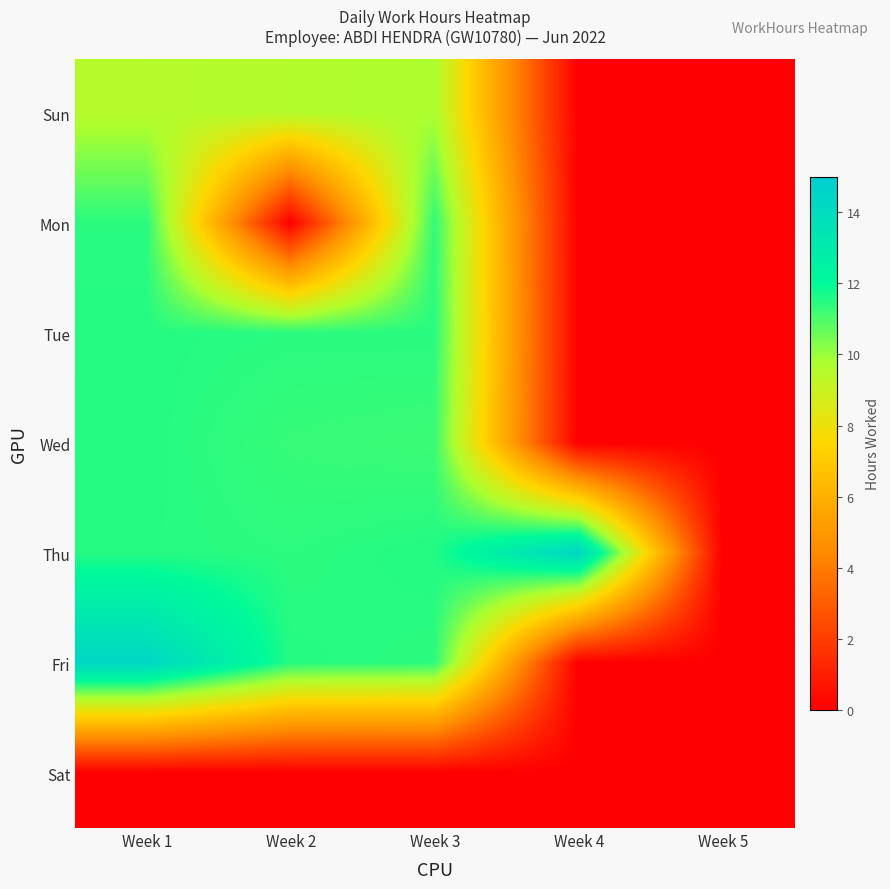

What is the maximum value shown in the chart?

14.4